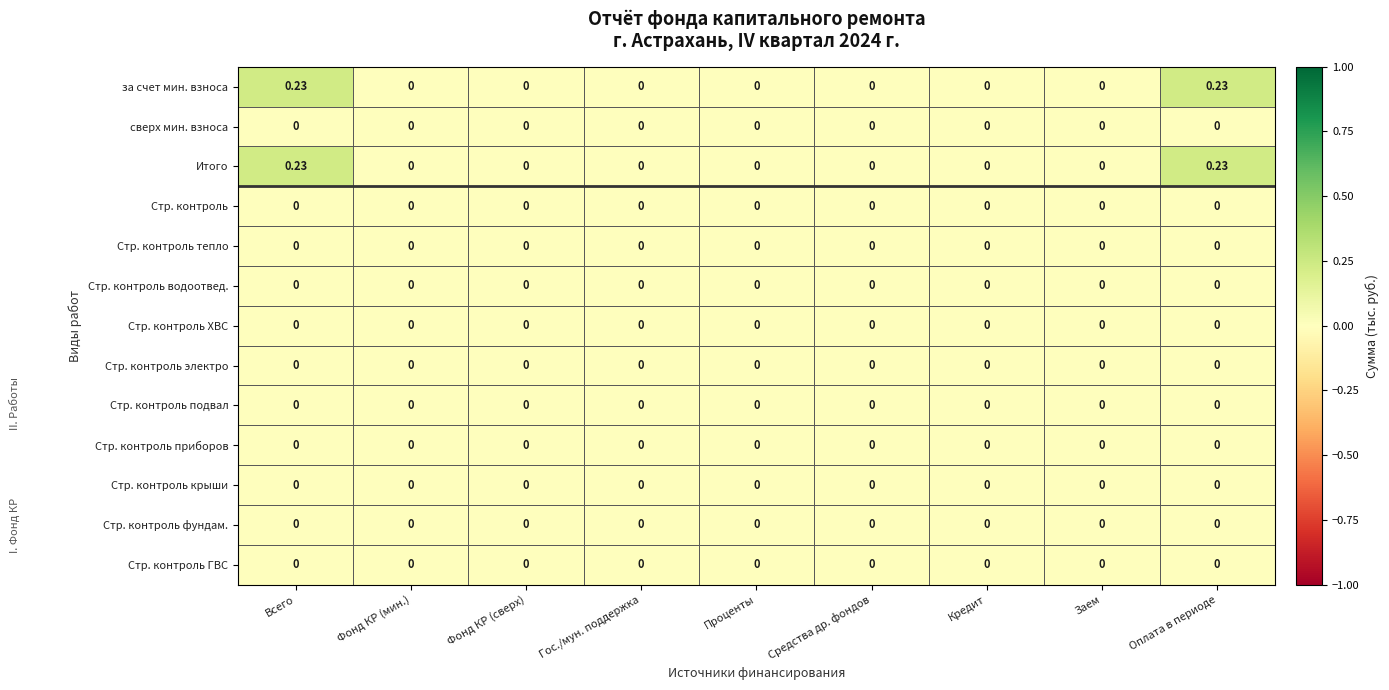

How many categories are shown in the chart?

9